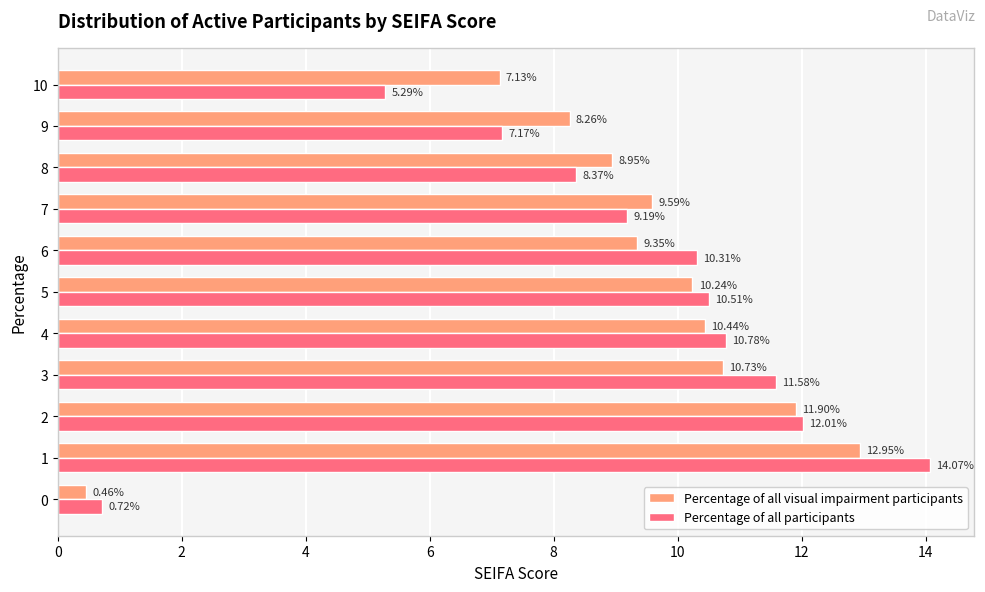

What is the difference between the Percentage of all participants values at 6 and 10?

5.0